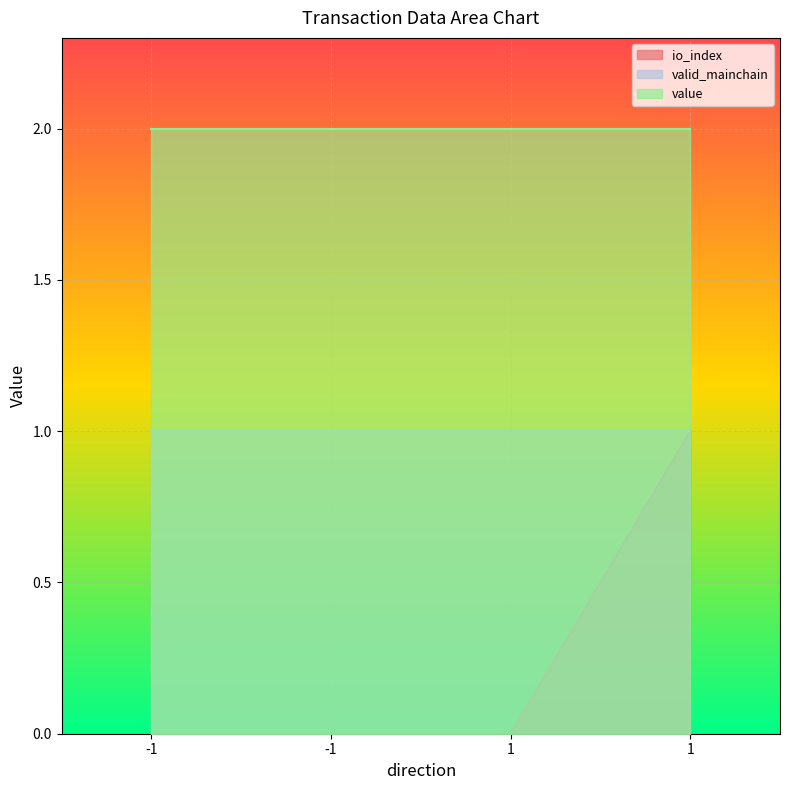

Where is valid_mainchain nearest to the value 1?

-1